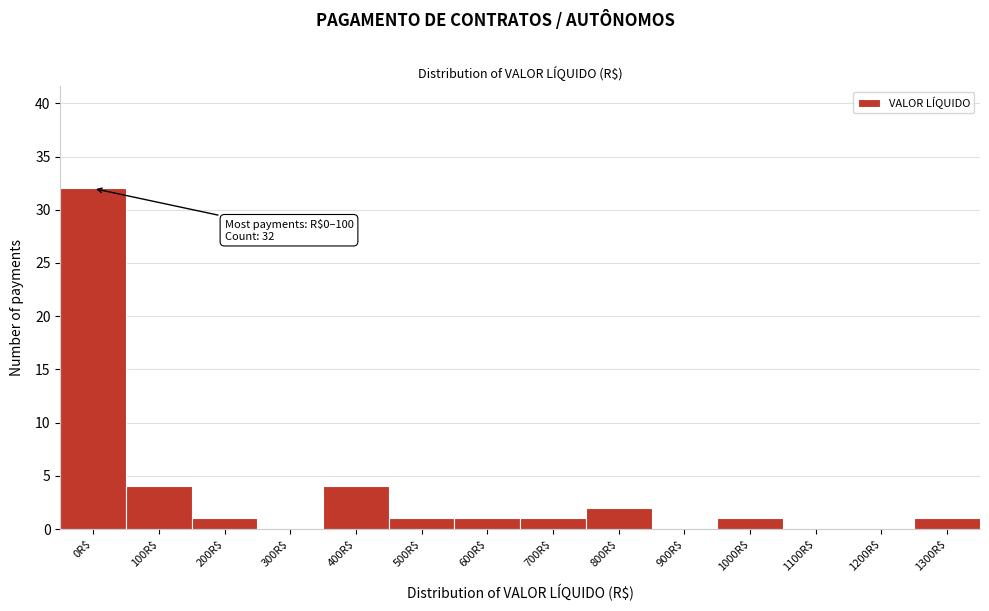

True or false: the data shows 0 at 900R$.

True